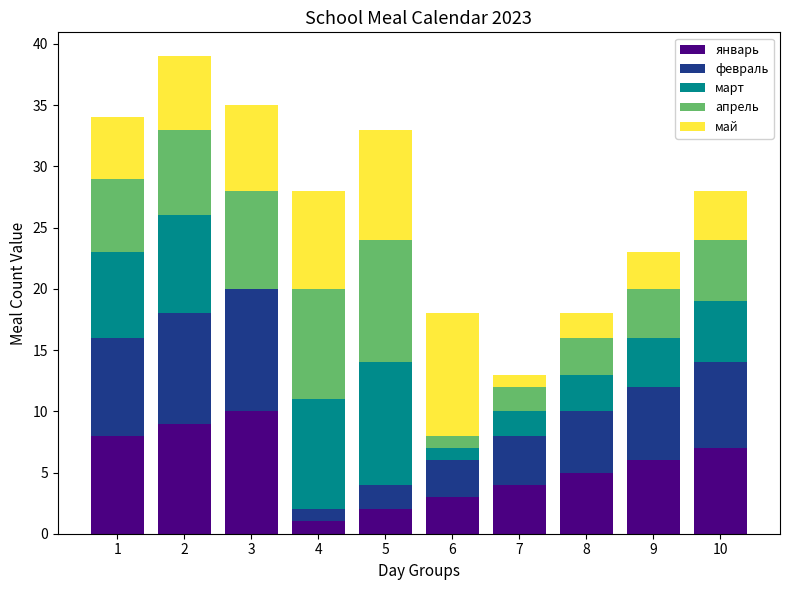

The январь series shows 11 at 10. True or false?

False